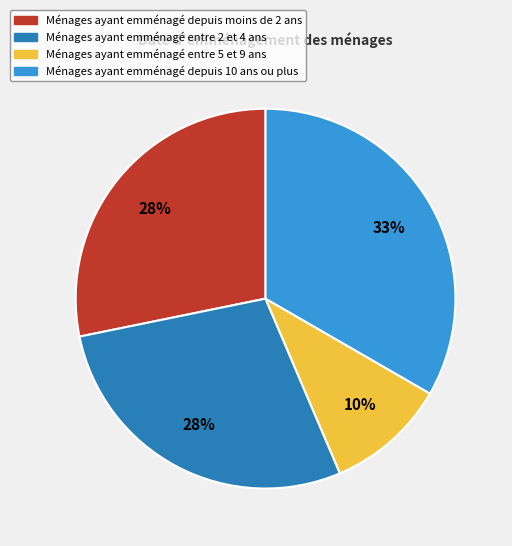

To the nearest percent, what is the average slice percentage?

25%